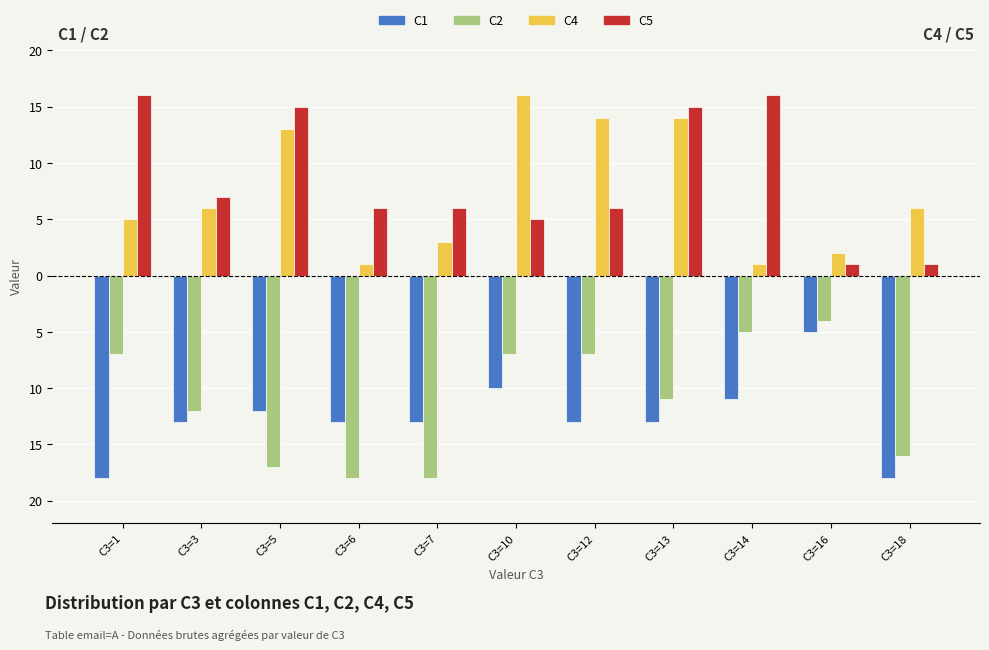

What are all the series names shown in the legend?

C1, C2, C4, C5